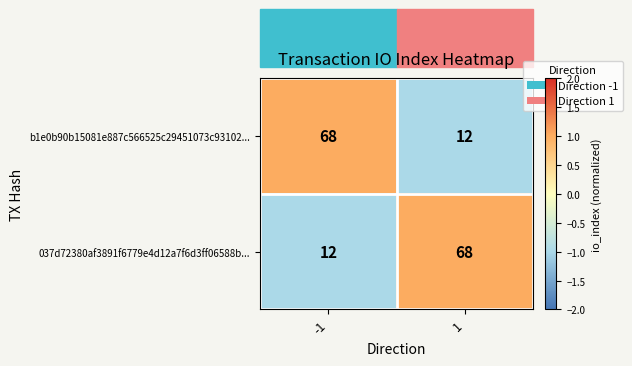

What is the spread (max minus min) of values at 1?

56